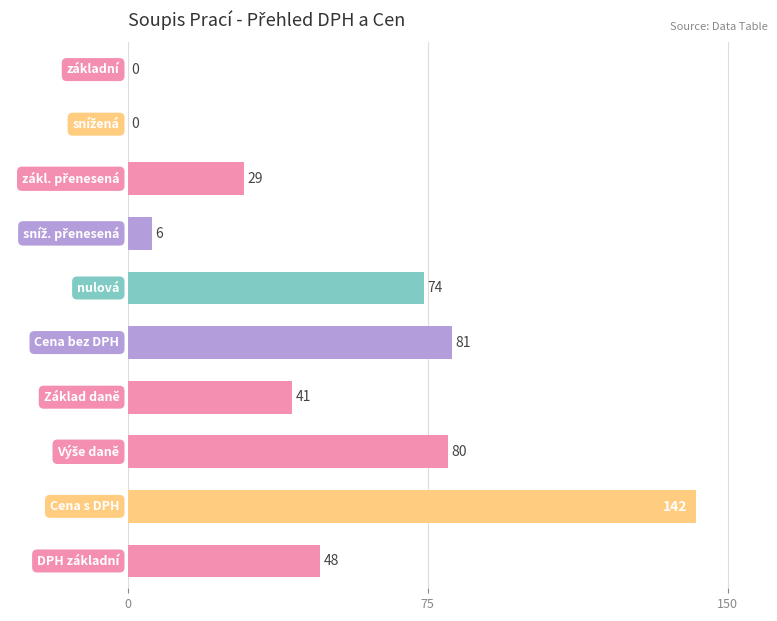

What is the sum of all values?

501